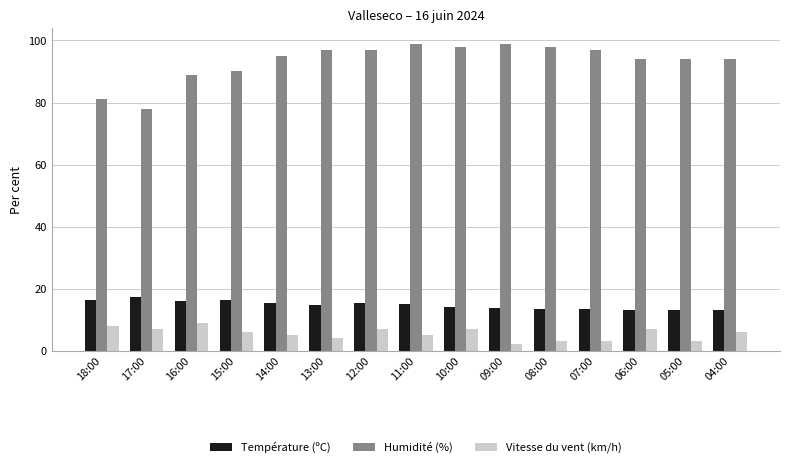

Rank the series at 09:00 from highest to lowest value.

Humidité (%), Température (ºC), Vitesse du vent (km/h)